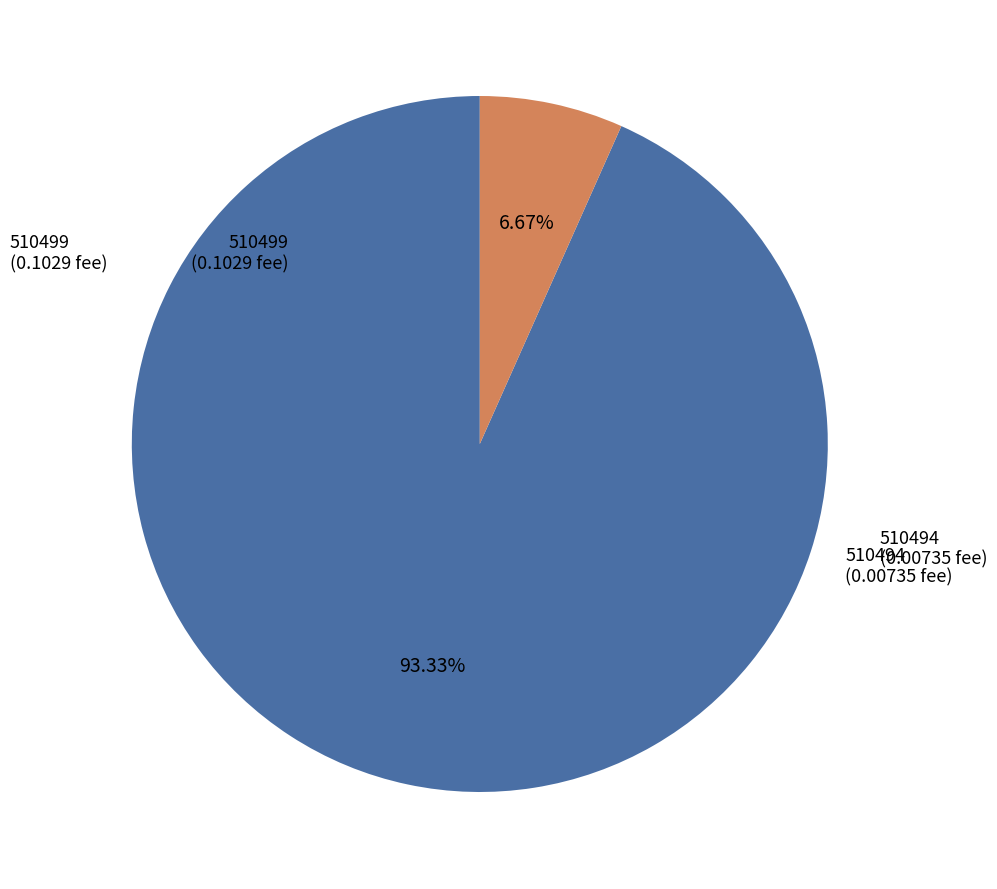

Is there a majority slice in this chart?

Yes